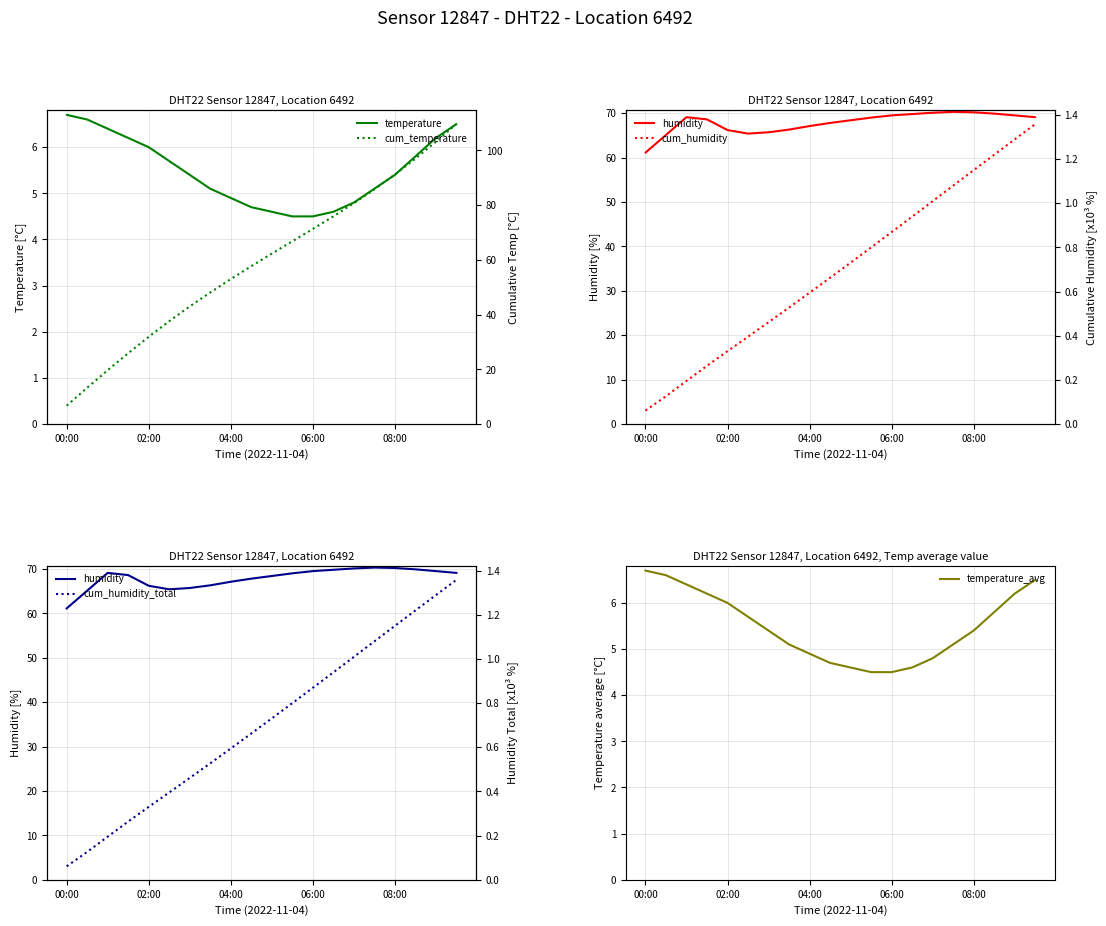

At how many categories does at least one series exceed 85?

5